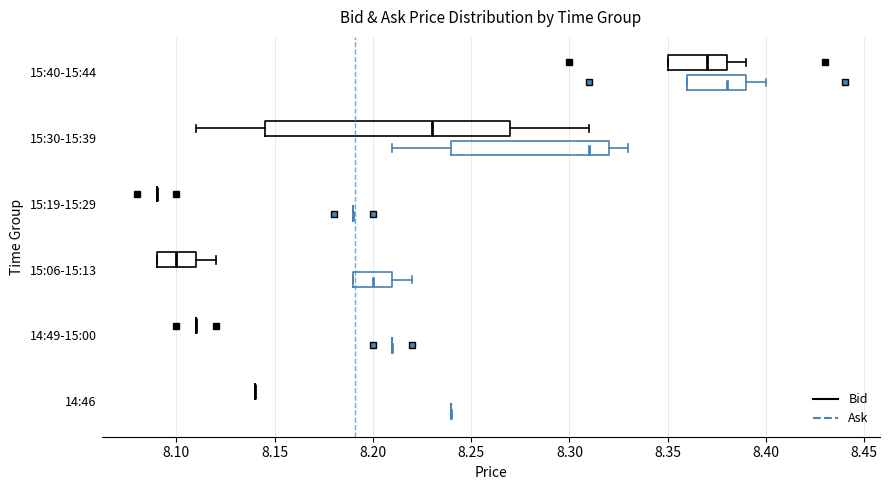

Reading bottom to top, read every box against the x-axis: the position of its median line, the range the box covers, and the ends of its whiskers. The values are not printed on the chart, so give them approximately, as read against the axis.

14:46 (Ask): box collapsed to a line at 8.240, whiskers 8.240 to 8.240
14:46 (Bid): box collapsed to a line at 8.140, whiskers 8.140 to 8.140
14:49-15:00 (Ask): box collapsed to a line at 8.210, whiskers 8.210 to 8.210
14:49-15:00 (Bid): box collapsed to a line at 8.110, whiskers 8.110 to 8.110
15:06-15:13 (Ask): median 8.200, box 8.190 to 8.210, whiskers 8.190 to 8.220
15:06-15:13 (Bid): median 8.100, box 8.090 to 8.110, whiskers 8.090 to 8.120
15:19-15:29 (Ask): box collapsed to a line at 8.190, whiskers 8.190 to 8.190
15:19-15:29 (Bid): box collapsed to a line at 8.090, whiskers 8.090 to 8.090
15:30-15:39 (Ask): median 8.310, box 8.240 to 8.320, whiskers 8.210 to 8.330
15:30-15:39 (Bid): median 8.230, box 8.145 to 8.270, whiskers 8.110 to 8.310
15:40-15:44 (Ask): median 8.380, box 8.360 to 8.390, whiskers 8.360 to 8.400
15:40-15:44 (Bid): median 8.370, box 8.350 to 8.380, whiskers 8.350 to 8.390